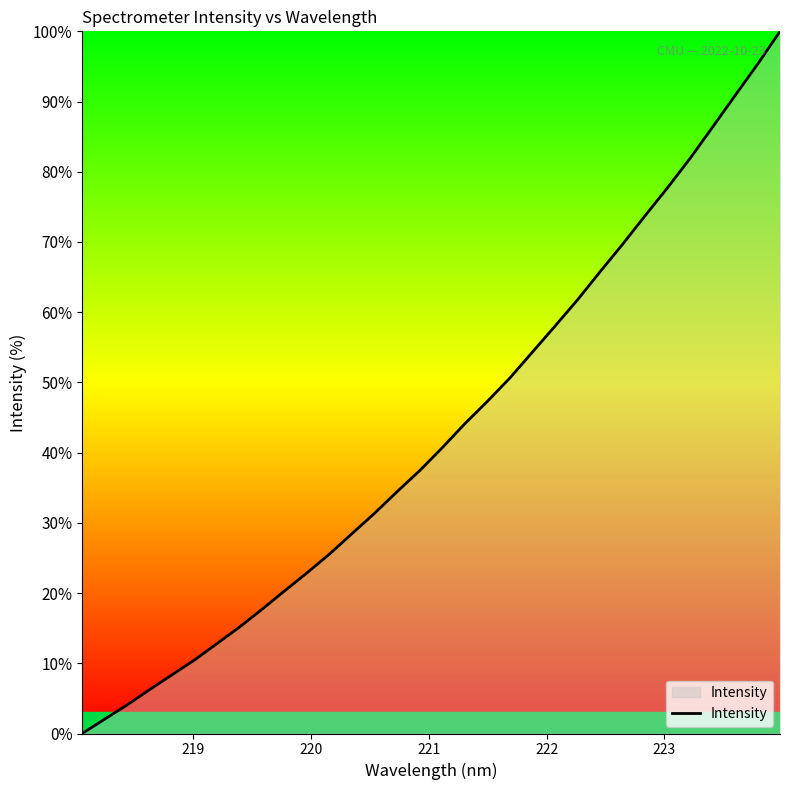

What is the difference between the maximum and minimum values?

100.0